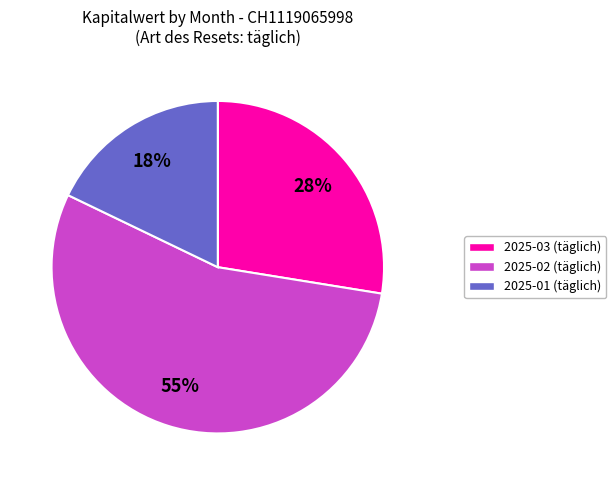

Rank the categories by value from highest to lowest.

2025-02, 2025-03, 2025-01